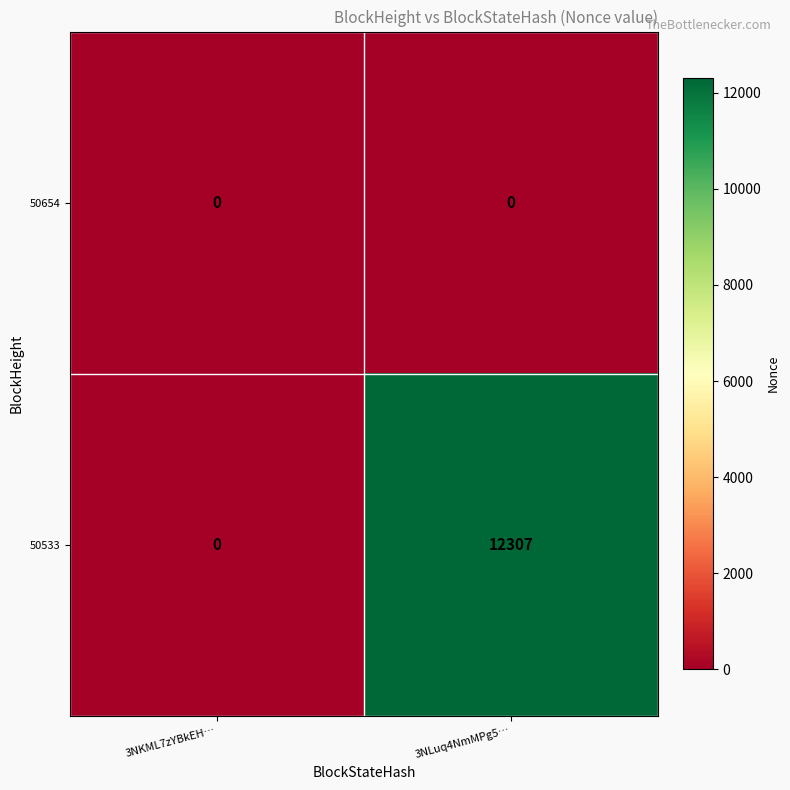

At which category does the chart reach its peak across all series?

3NLuq4NmMPg5…